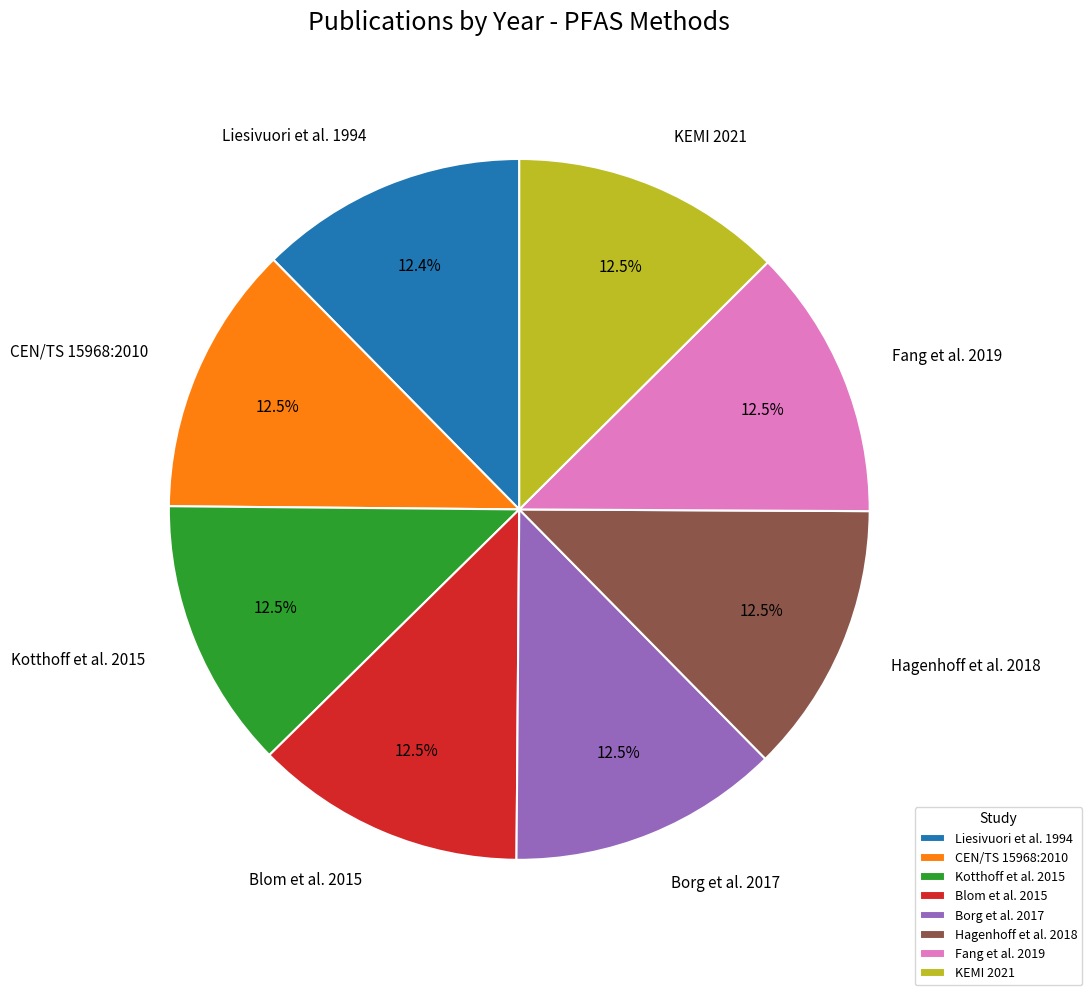

Combined, what portion of the pie is Hagenhoff et al. 2018 and CEN/TS 15968:2010?

25.0%